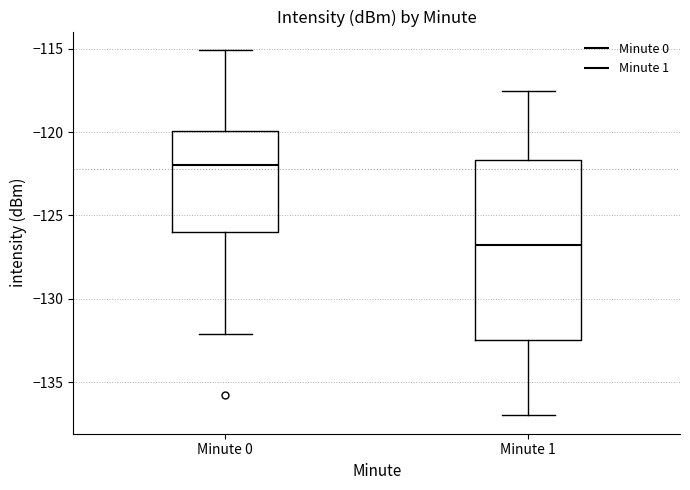

Reading left to right, read every box against the y-axis: the position of its median line, the range the box covers, and the ends of its whiskers. The values are not printed on the chart, so give them approximately, as read against the axis.

Minute 0: median -122.0, box -126.0 to -120.0, whiskers -132.0 to -115.0
Minute 1: median -127.0, box -132.5 to -121.5, whiskers -137.0 to -117.5